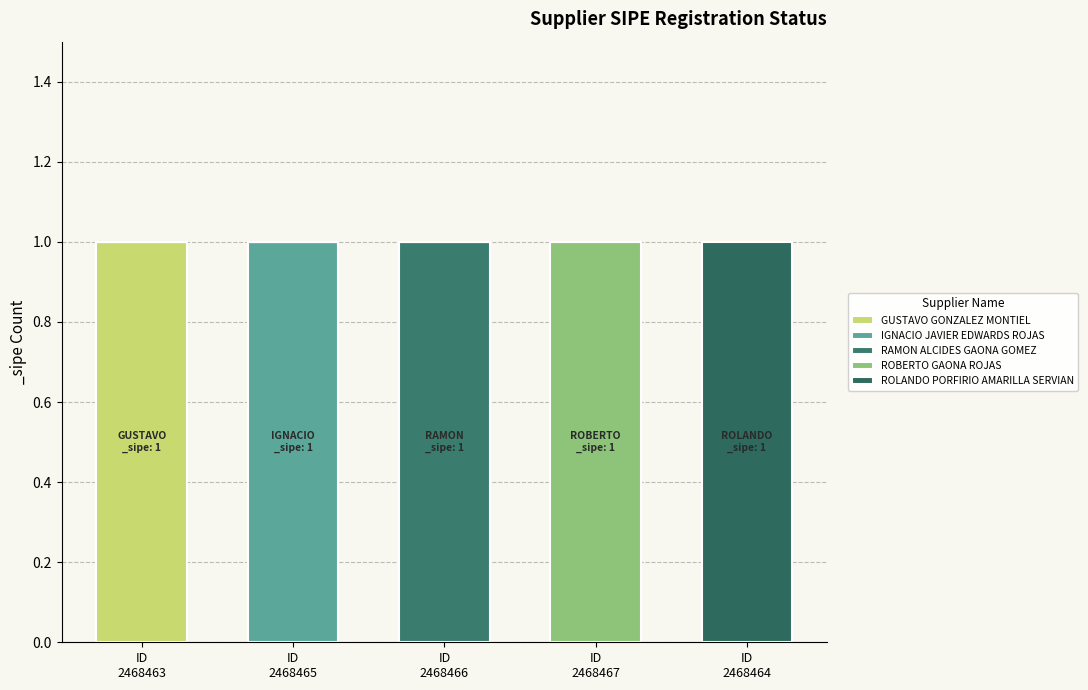

What position from the right is ID
2468466?

3